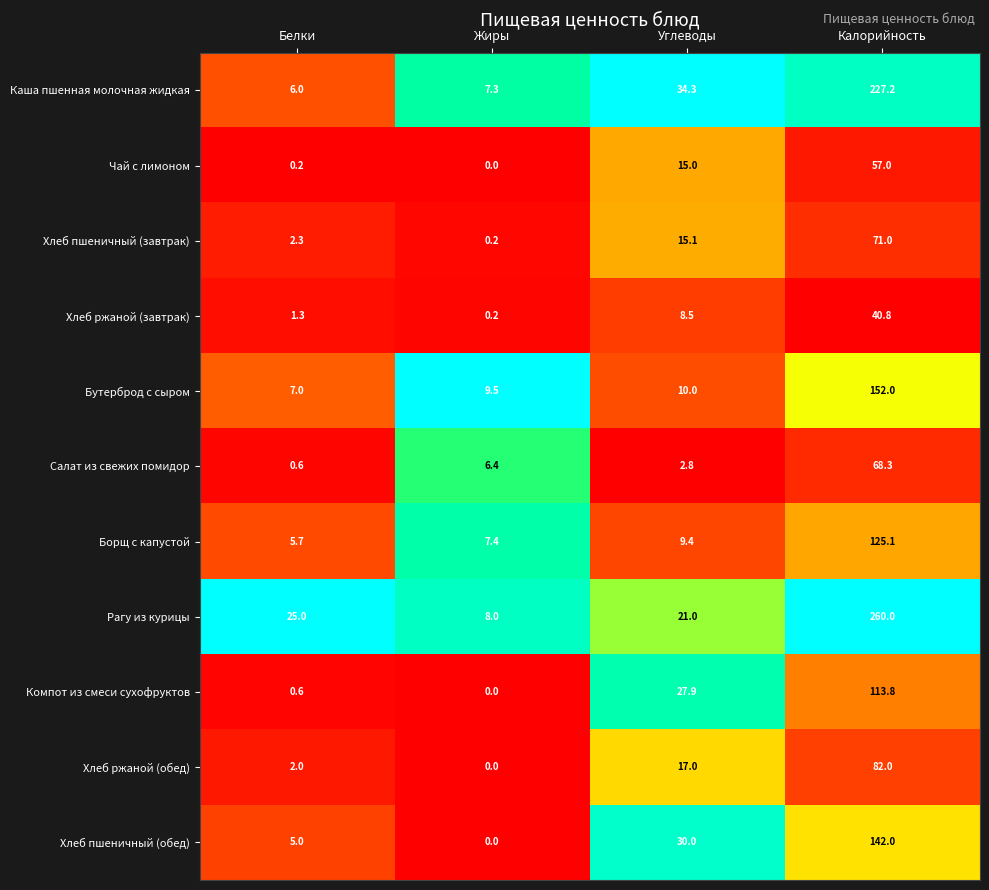

What is the spread (max minus min) of values at Белки?

24.8